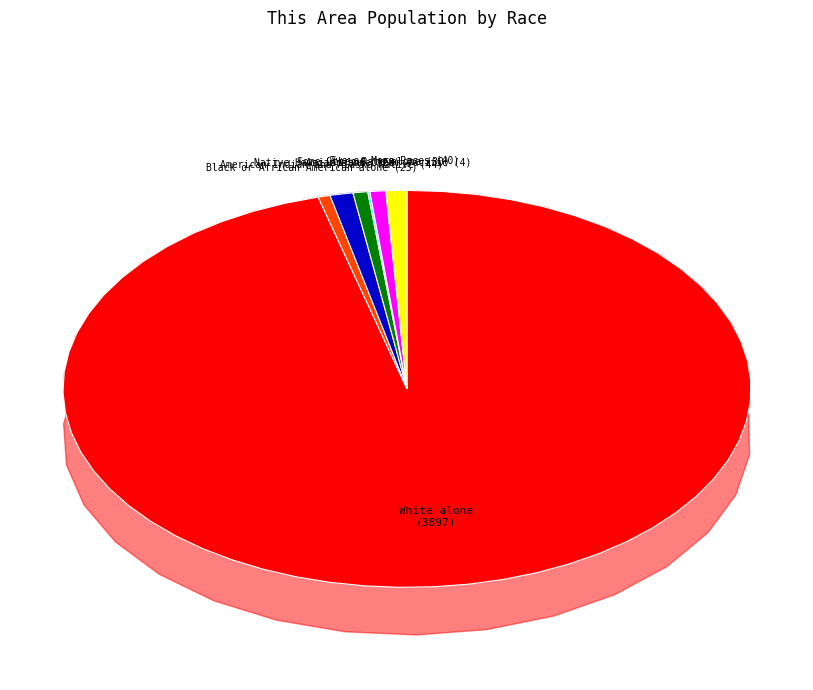

Count the number of slices in the pie.

7